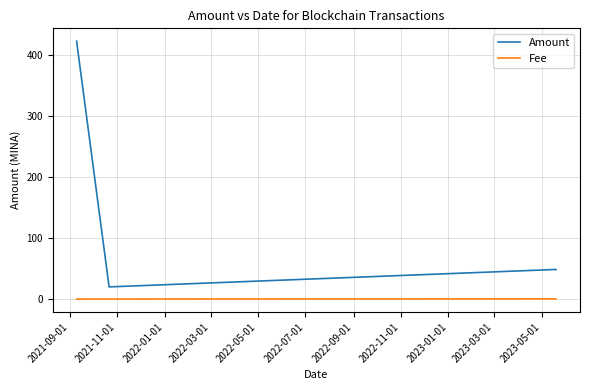

True or false: Fee has more than 2 points higher than both neighbors.

False